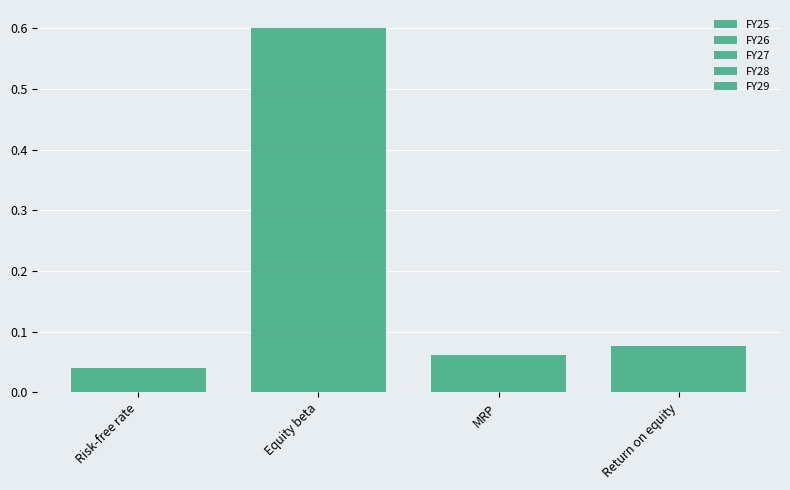

What is the sum of the FY26 values at Return on equity and MRP?

0.1